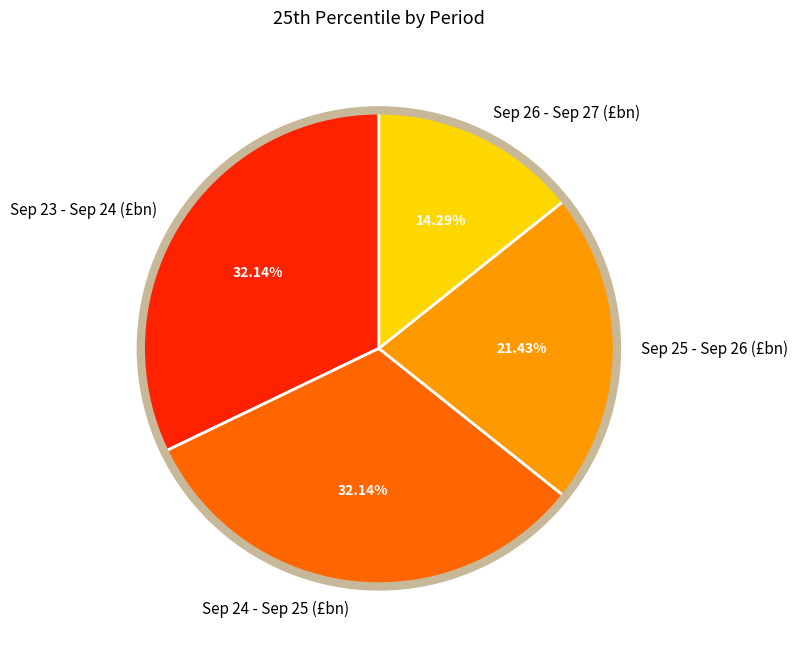

Do Sep 26 - Sep 27 (£bn) and Sep 24 - Sep 25 (£bn) together represent more than half of the pie?

No